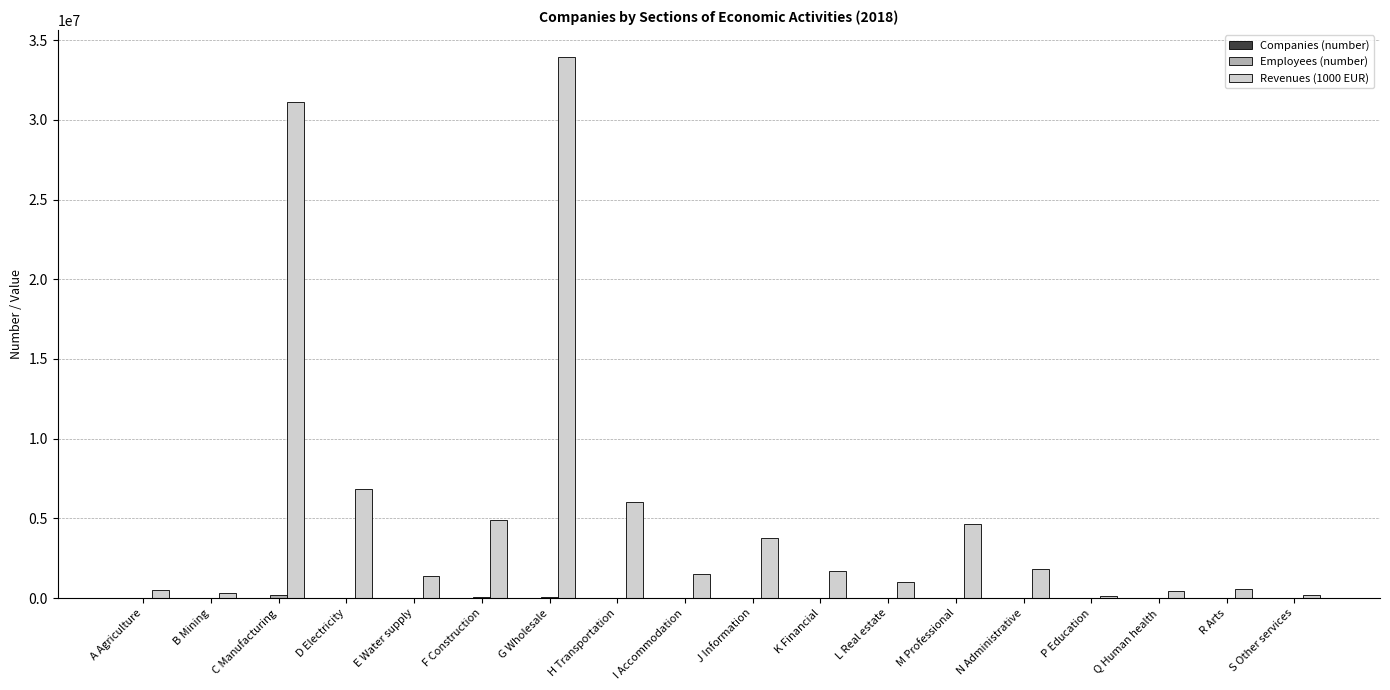

What is the total value across all series at N Administrative?

1853888